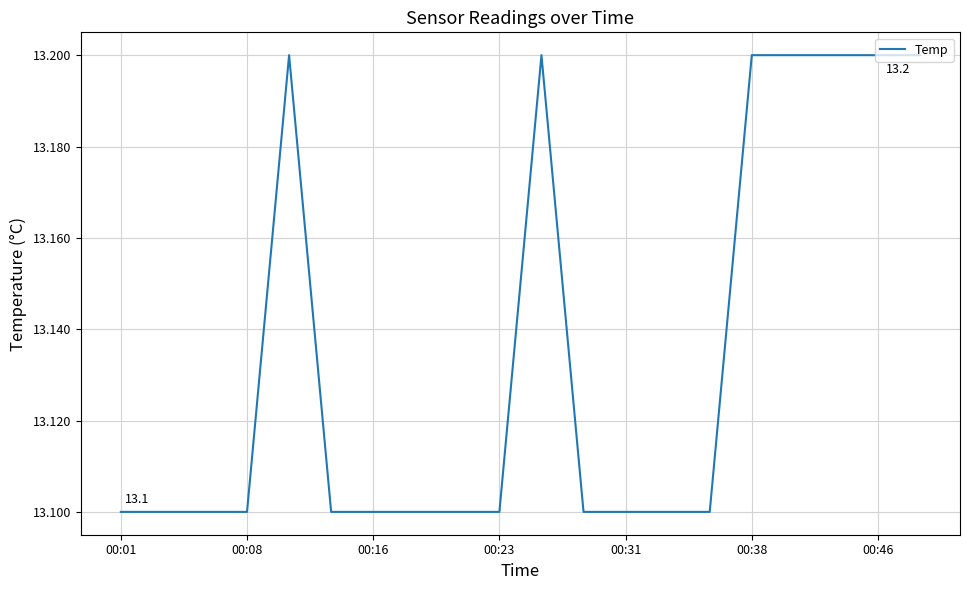

What is the minimum value shown in the chart?

13.1